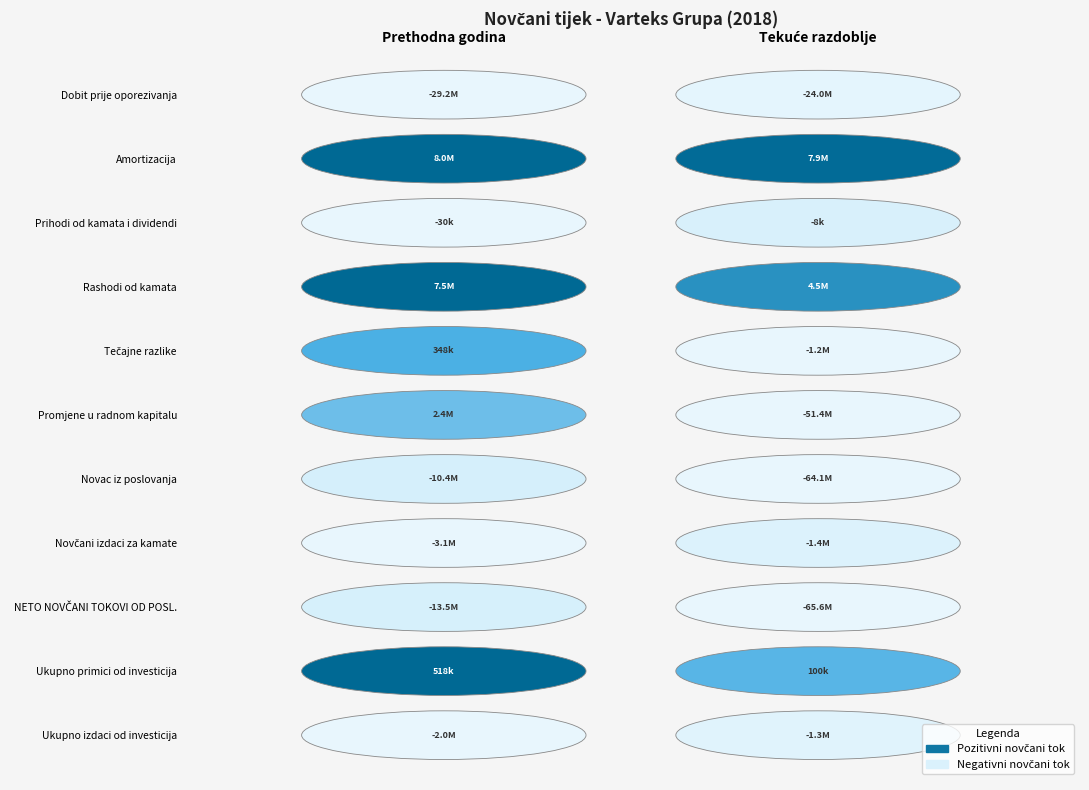

How many Tečajne razlike values are between -1244799 and 348111?

2